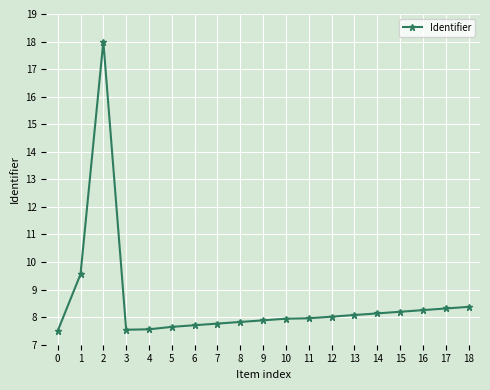

True or false: the data shows 3.0 at 17.

False